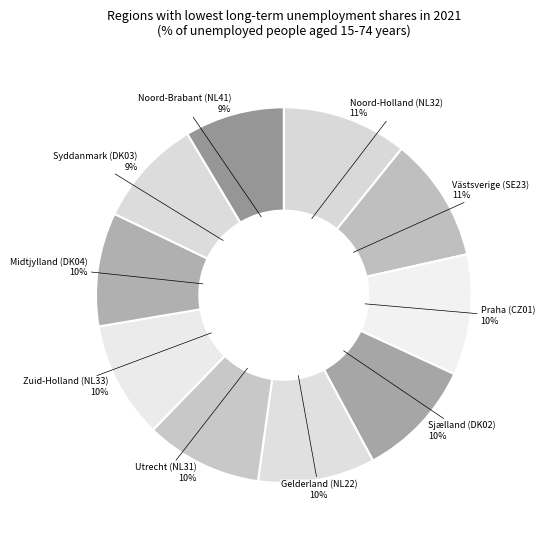

What is the ratio of the value at Syddanmark (DK03) to the value at Sjælland (DK02)?

0.9